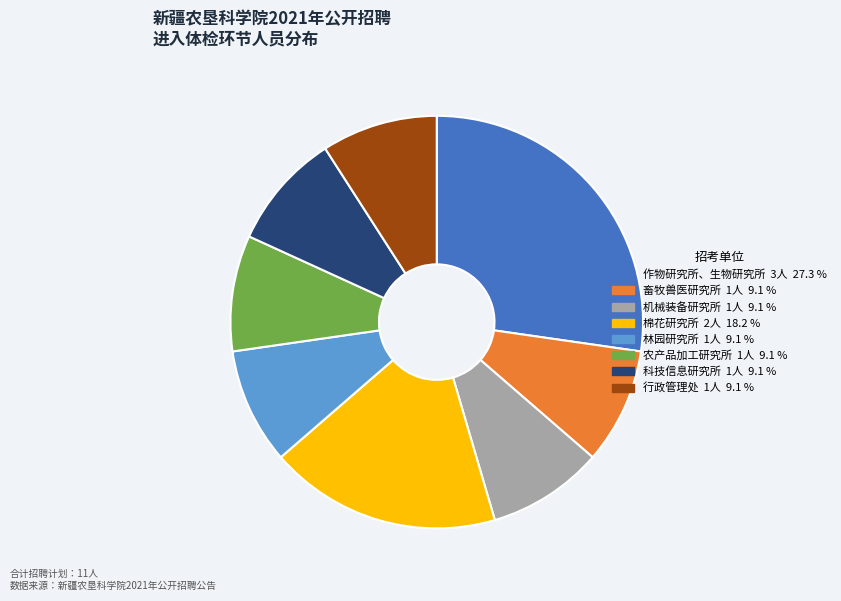

Does any single category account for the majority?

No